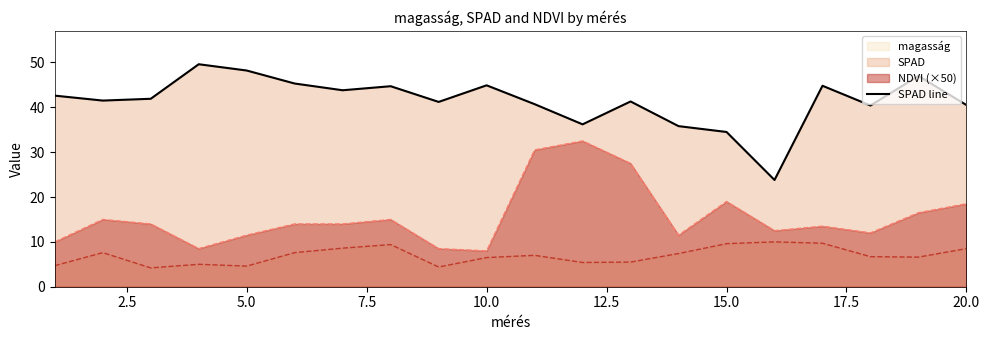

What is the spread (max minus min) of values at 10.0?

38.4